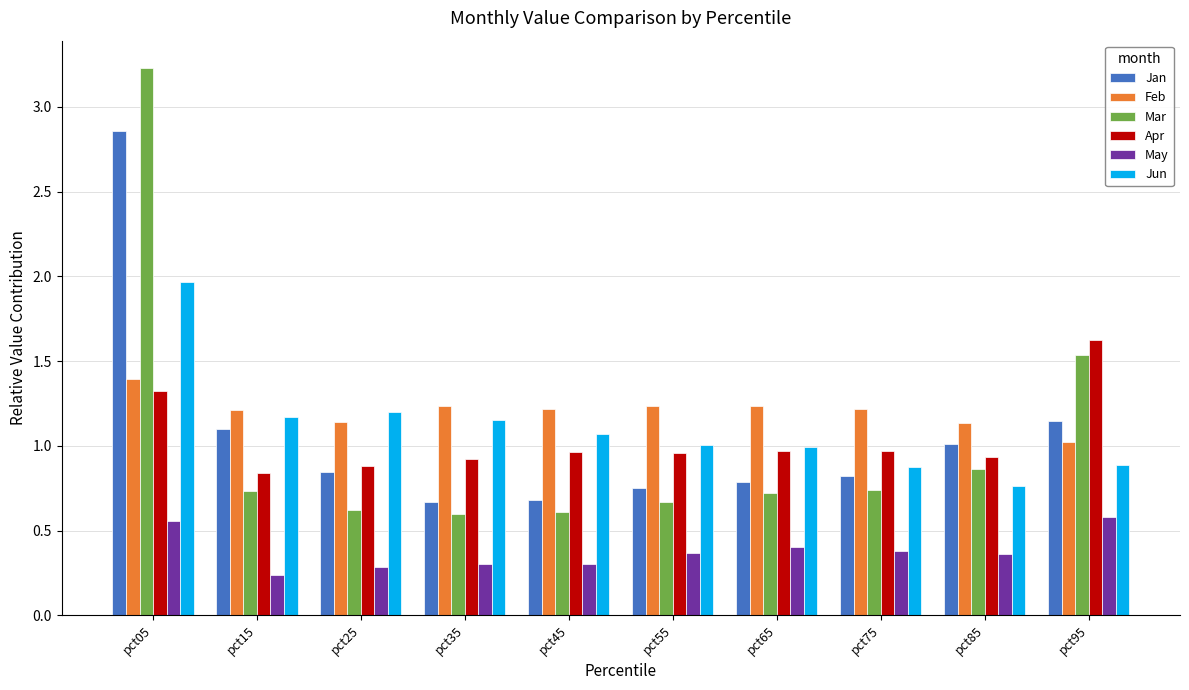

Count the number of data series in this chart.

6